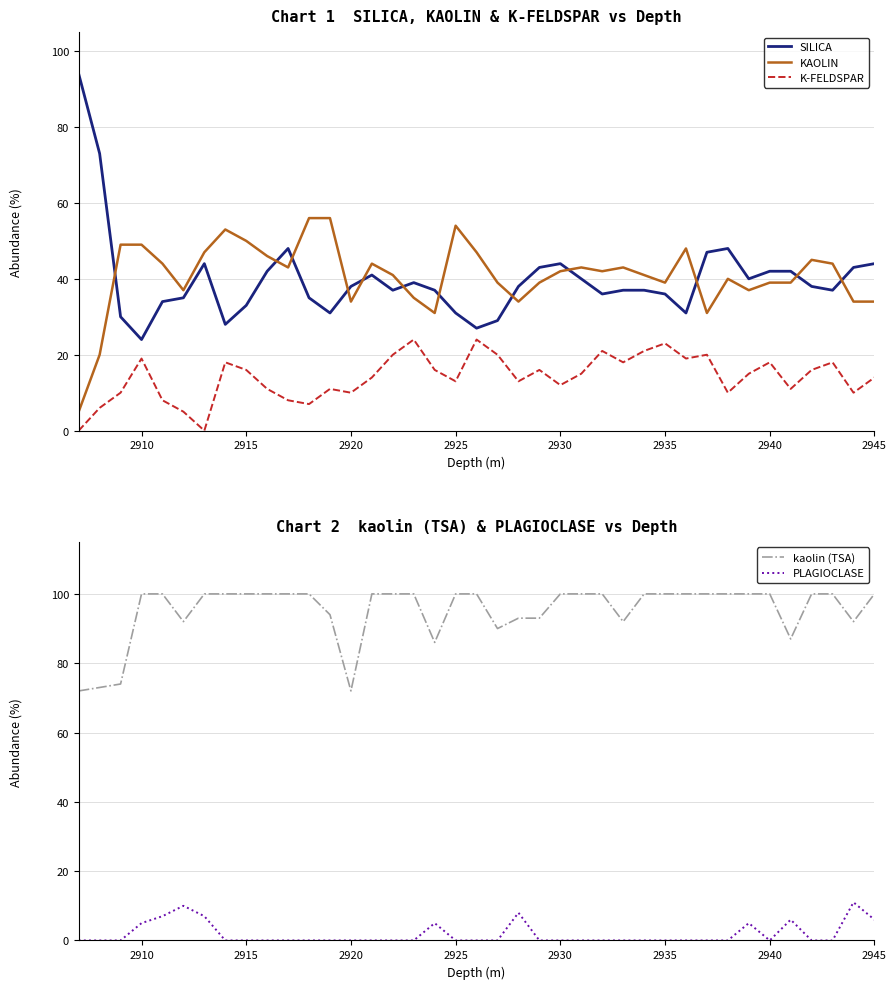

True or false: SILICA and KAOLIN cross at least once.

True